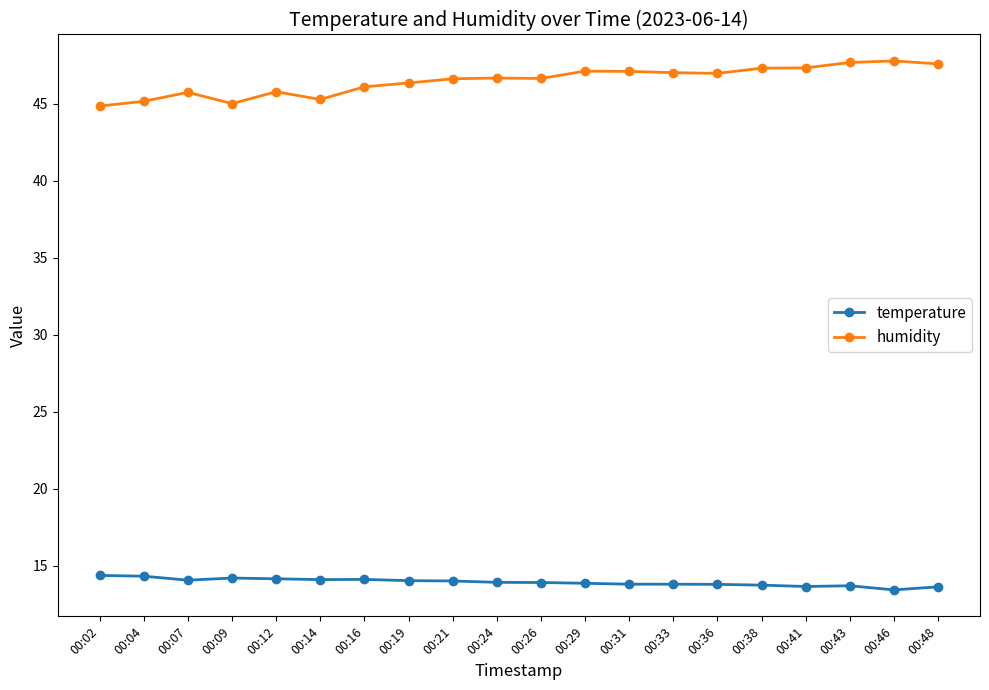

True or false: temperature and humidity cross at least once.

False